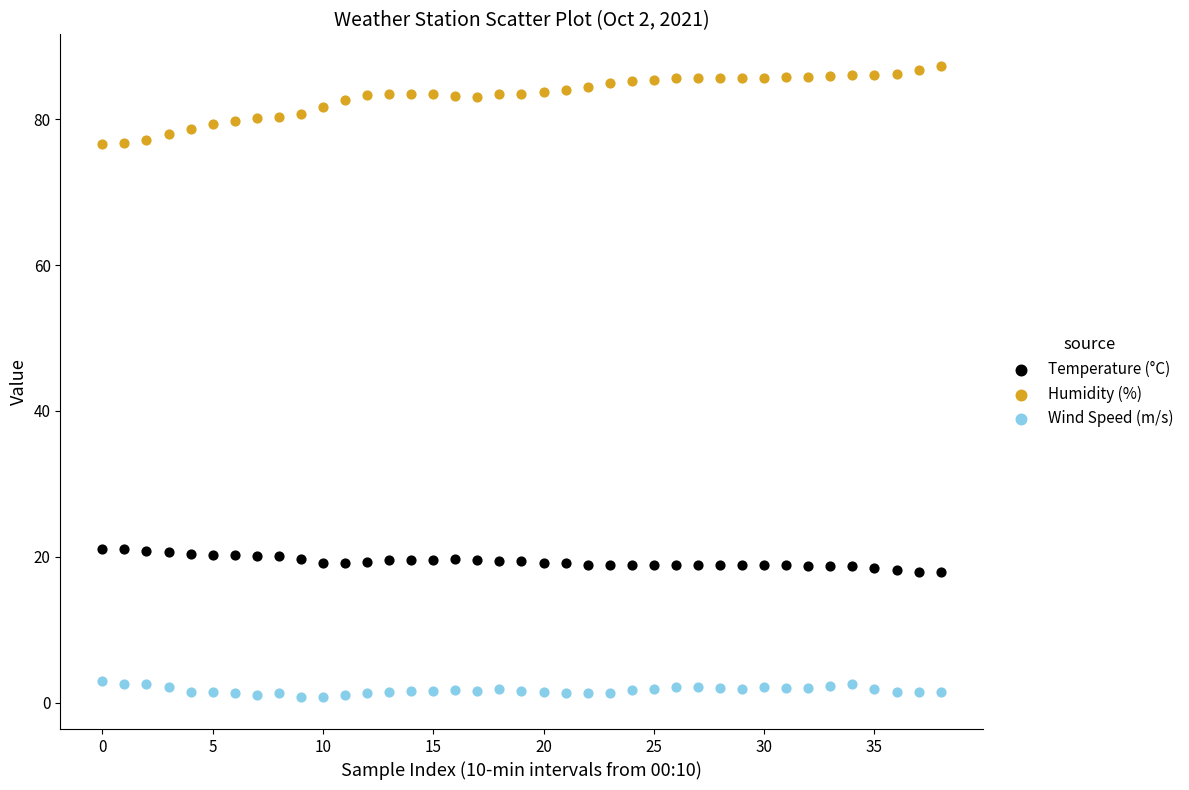

What are all the series names shown in the legend?

Temperature (°C), Humidity (%), Wind Speed (m/s)